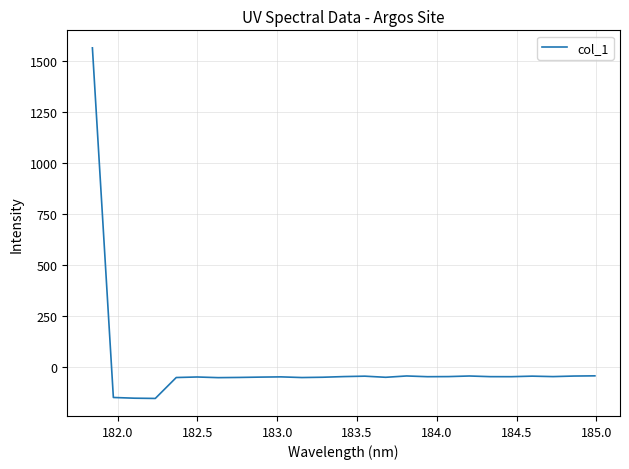

How many negative values are there?

24